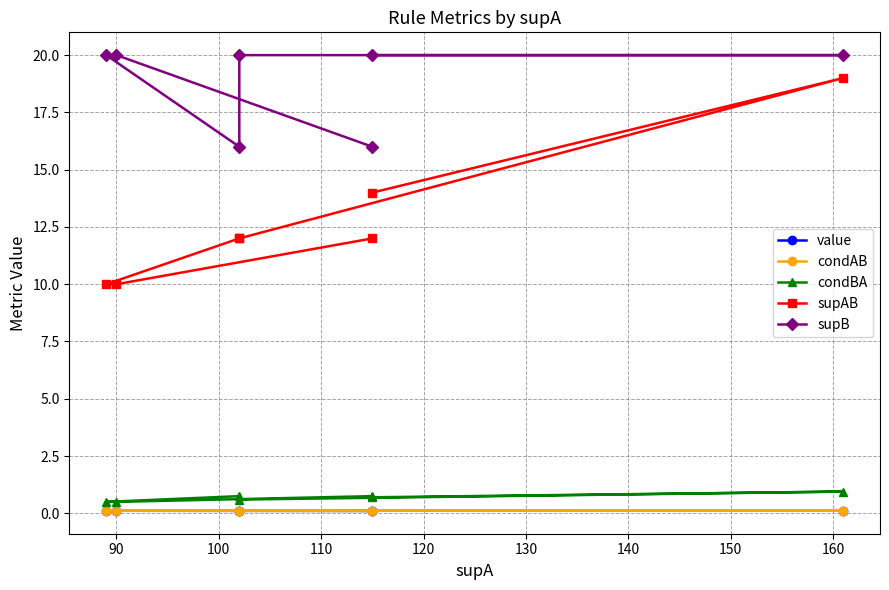

What is the difference between the second highest and minimum values in the supAB series?

4.0